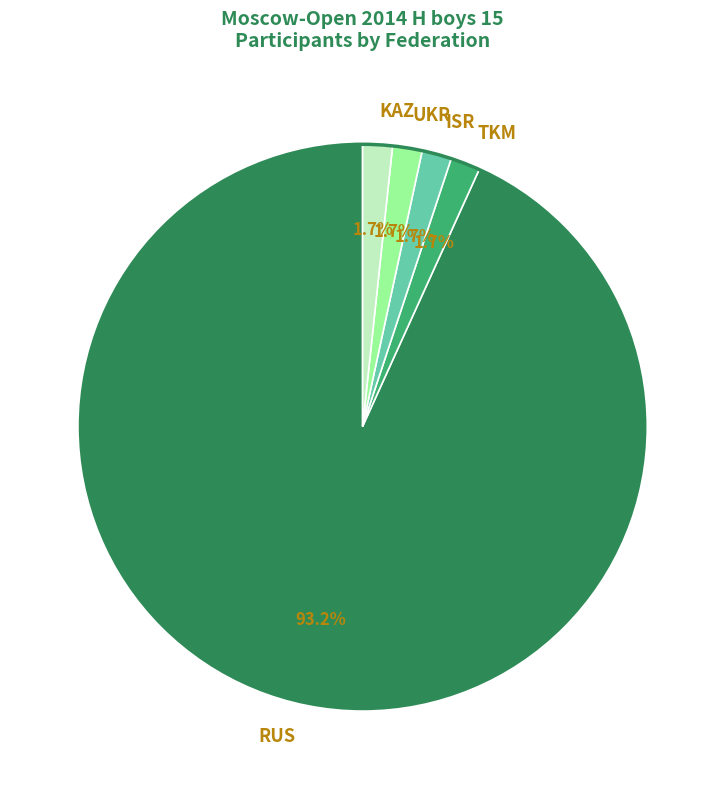

What is the majority slice?

RUS